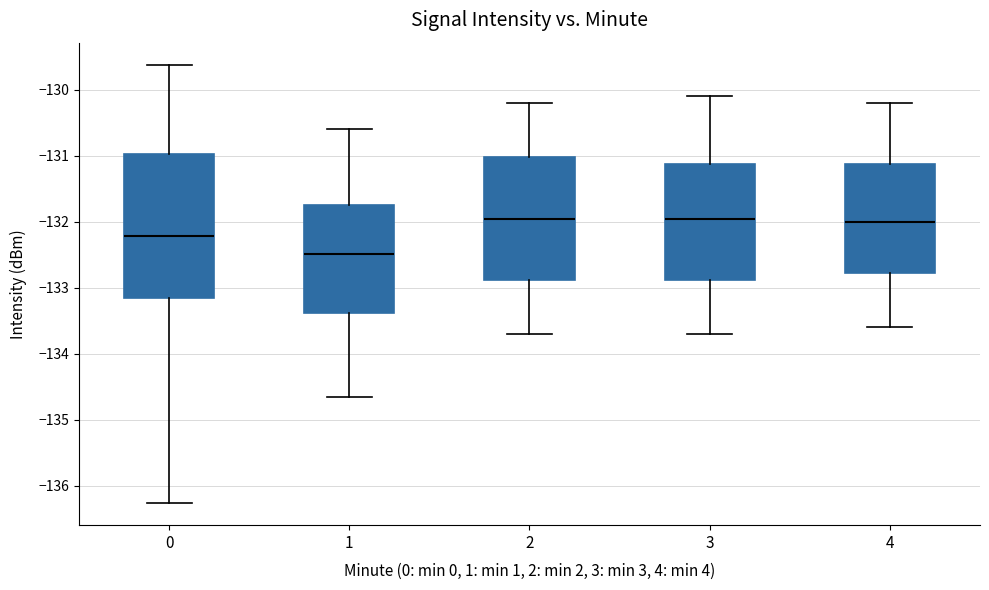

Reading left to right, transcribe this box plot: for each box, give where its median line is, the range the box spans, and where its two whiskers end, as read against the y-axis. The values are not printed on the chart, so give them approximately, as read against the axis.

0: median -132.2, box -133.2 to -131.0, whiskers -136.3 to -129.6
1: median -132.5, box -133.4 to -131.7, whiskers -134.6 to -130.6
2: median -131.9, box -132.9 to -131.0, whiskers -133.7 to -130.2
3: median -131.9, box -132.9 to -131.1, whiskers -133.7 to -130.1
4: median -132.0, box -132.8 to -131.1, whiskers -133.6 to -130.2